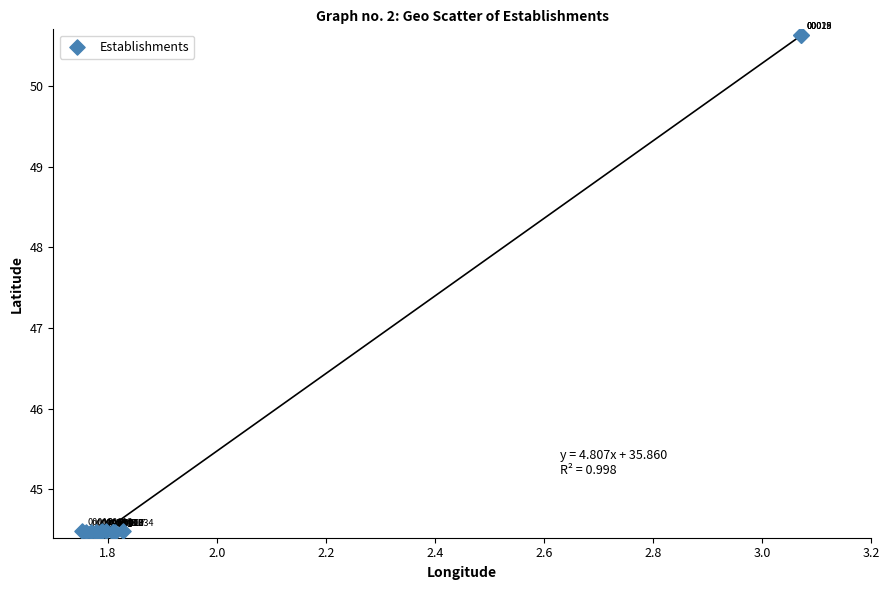

What Y value in the scatter plot is closest to 47?

44.5